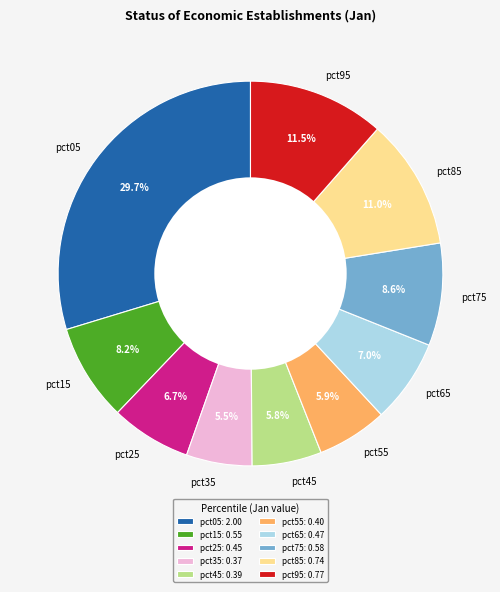

Which has a higher value, pct15 or pct85?

pct85